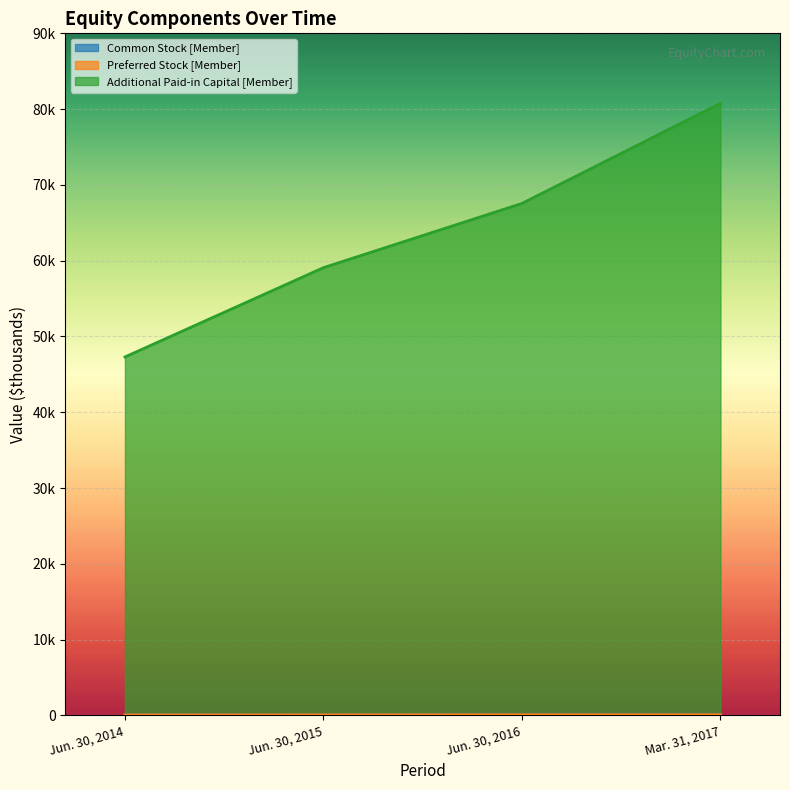

True or false: Common Stock [Member] and Additional Paid-in Capital [Member] intersect in this chart.

False